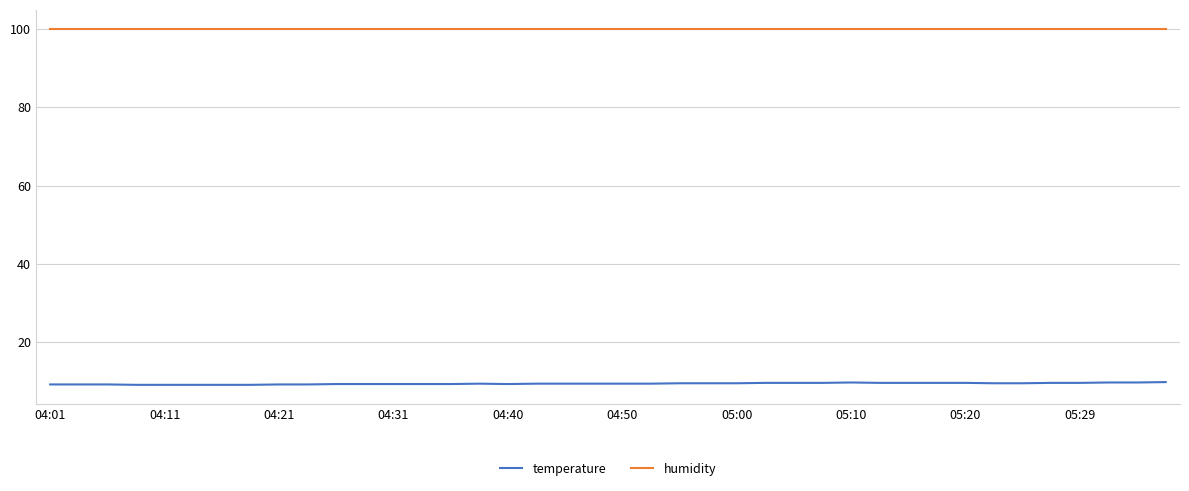

Does the chart have visible grid lines?

Yes